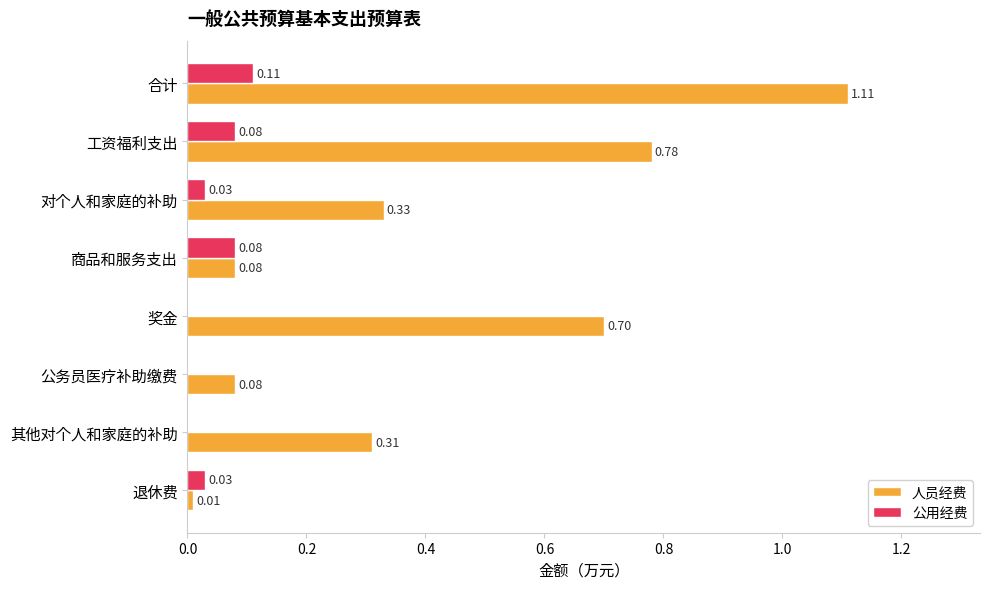

Between 工资福利支出 and 商品和服务支出, which series saw the biggest shift?

人员经费